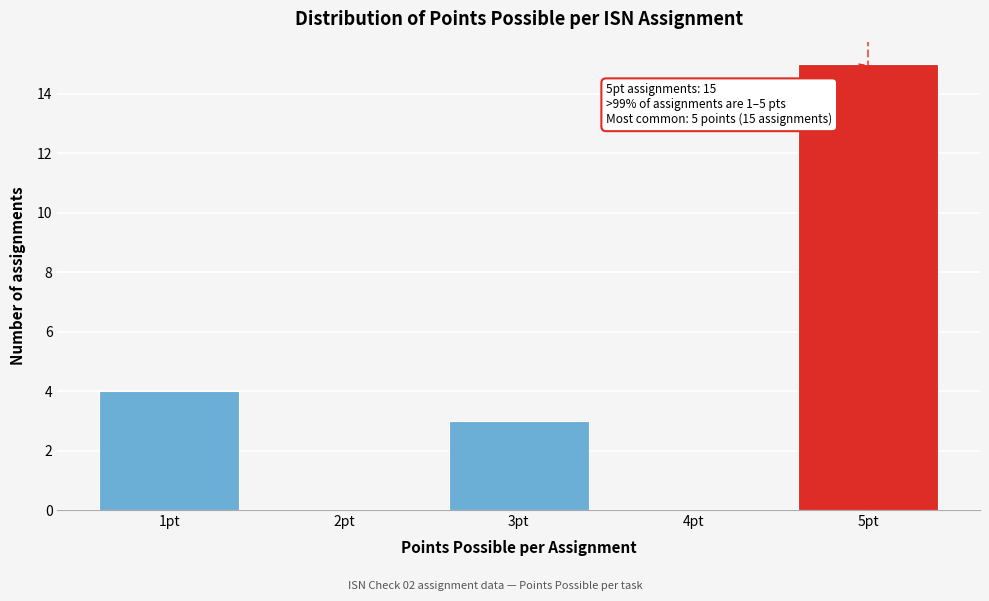

Reading right to left, what are all the values shown in this chart?

5pt=15	4pt=0	3pt=3	2pt=0	1pt=4